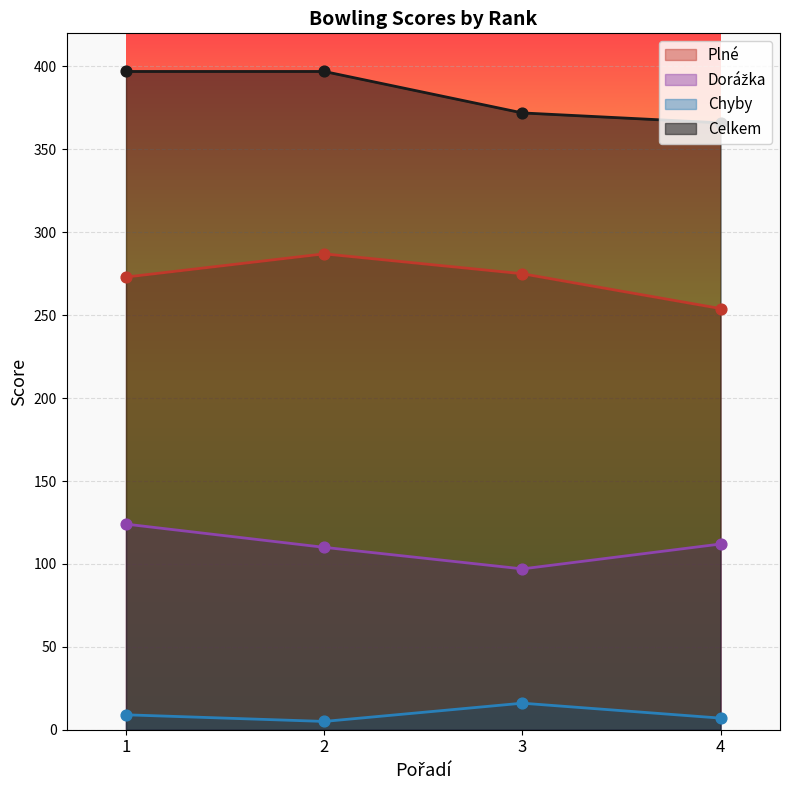

Which series contains the lowest Y value?

Chyby